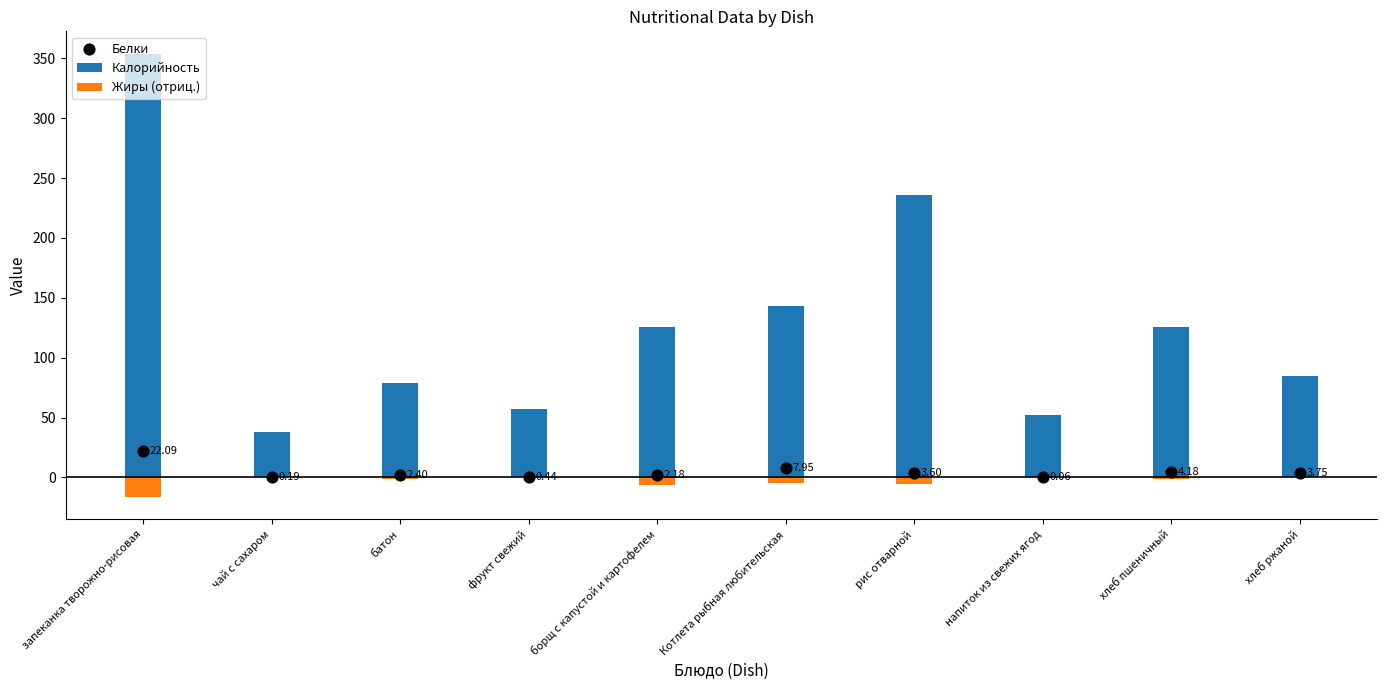

At how many categories does at least one series exceed 284?

1